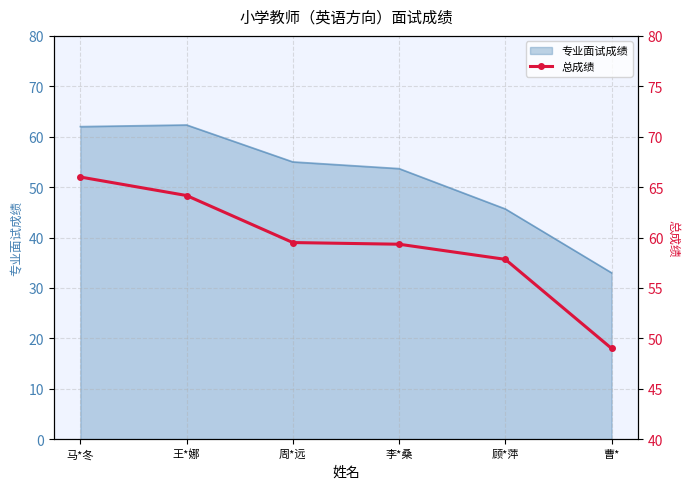

What value does the data have at 王*娜?

64.2